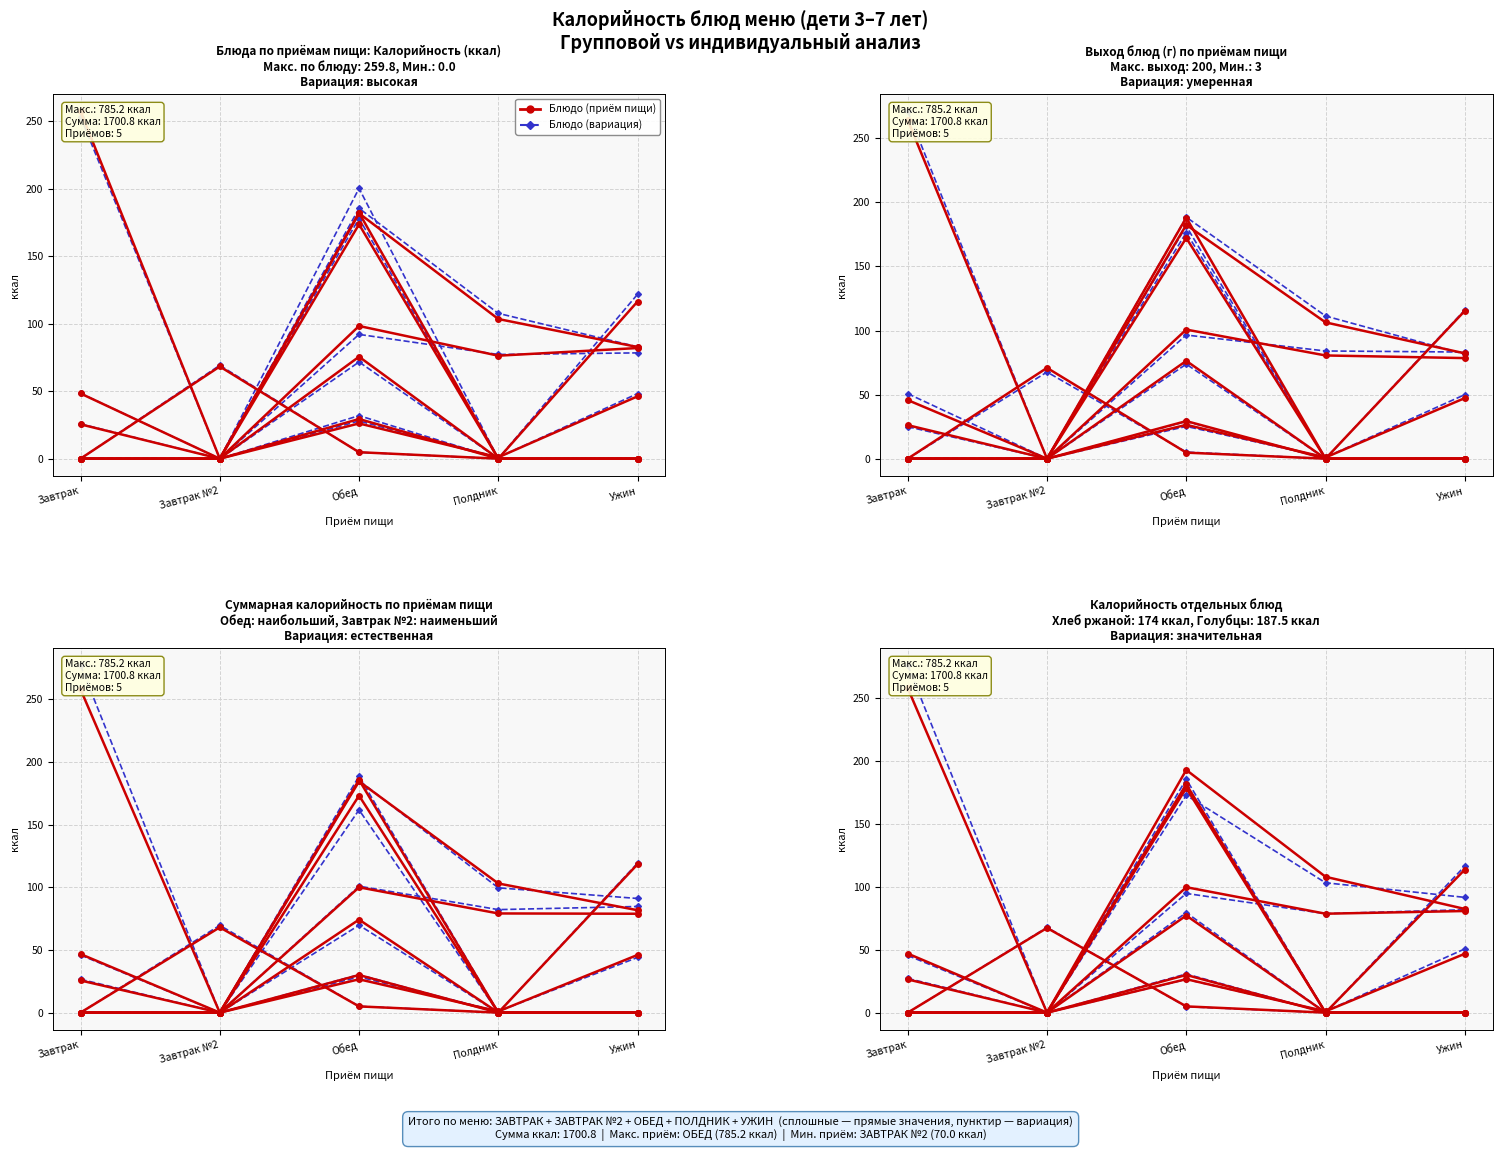

What is the difference between the maximum and second lowest values in the Блюдо (вариация) series?

176.2